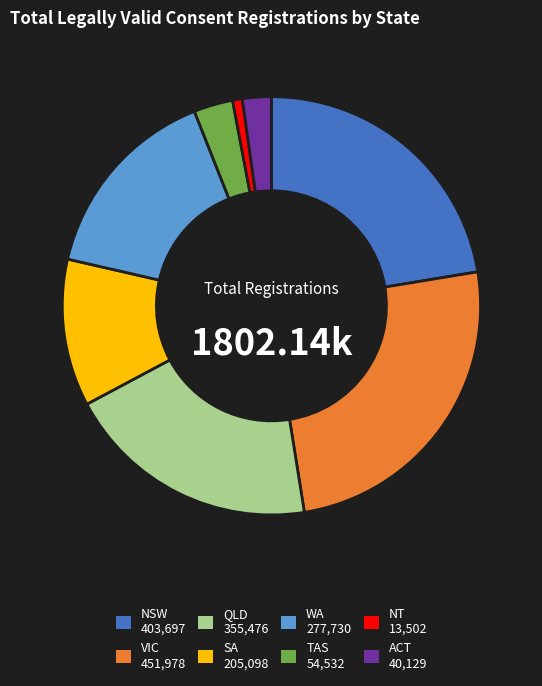

Is the sum of NSW and VIC greater than half?

No